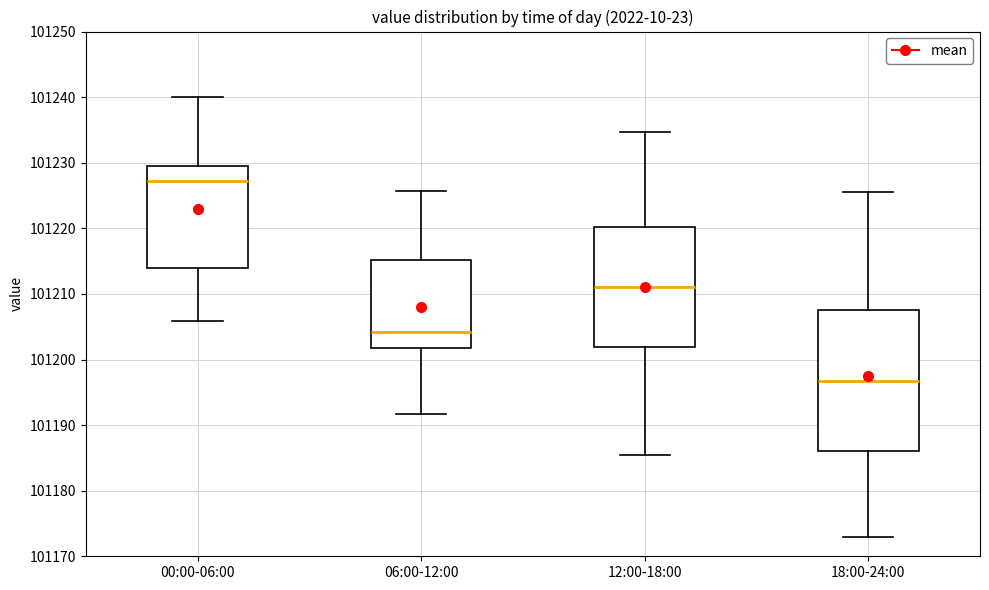

Reading left to right, transcribe this box plot: for each box, give where its median line is, the range the box spans, and where its two whiskers end, as read against the y-axis. The values are not printed on the chart, so give them approximately, as read against the axis.

00:00-06:00: median 101227, box 101214 to 101229, whiskers 101206 to 101240
06:00-12:00: median 101204, box 101202 to 101215, whiskers 101192 to 101226
12:00-18:00: median 101211, box 101202 to 101220, whiskers 101186 to 101235
18:00-24:00: median 101197, box 101186 to 101208, whiskers 101173 to 101226